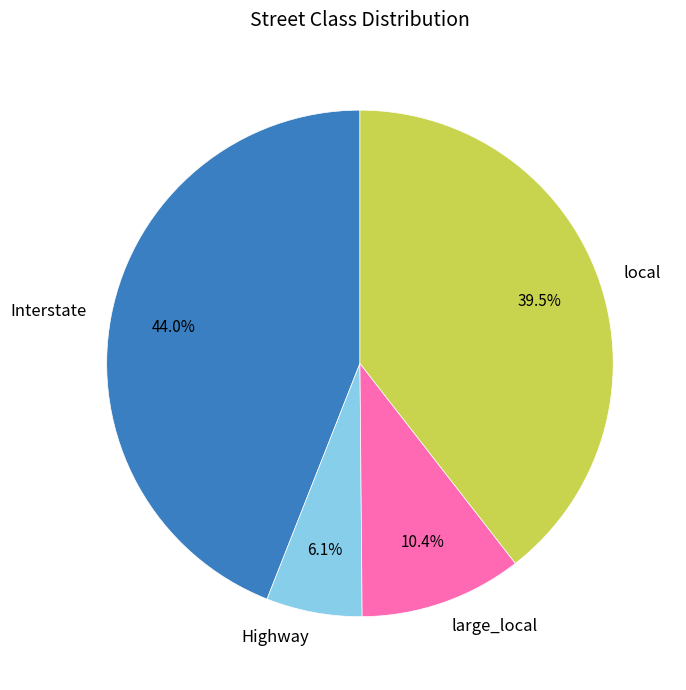

Which slice is the largest?

Interstate